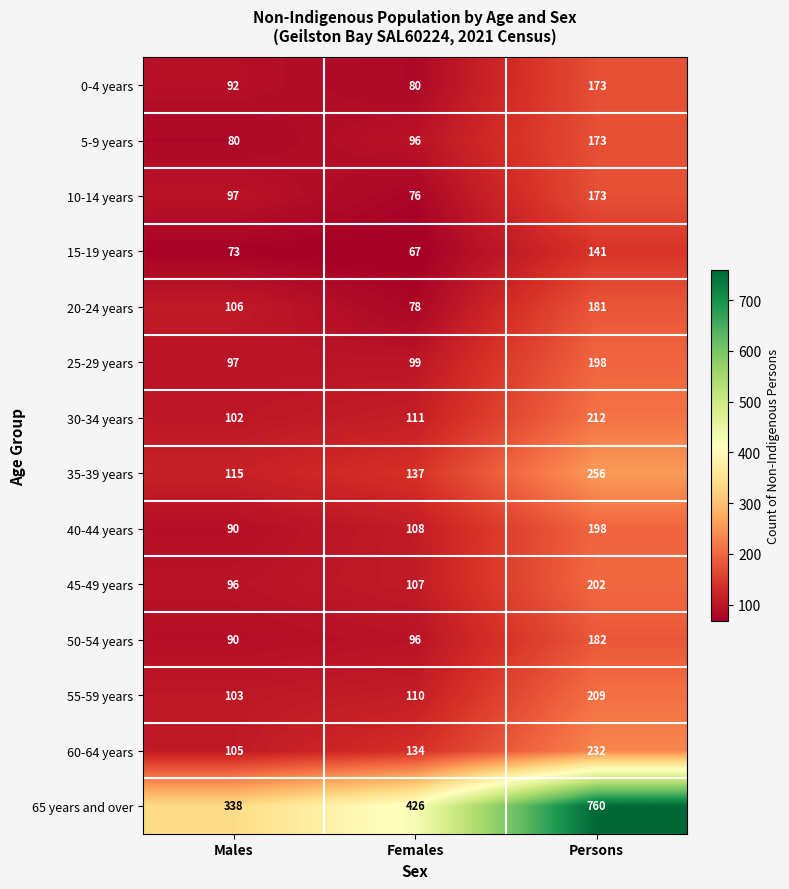

What is the minimum value for 50-54 years?

90